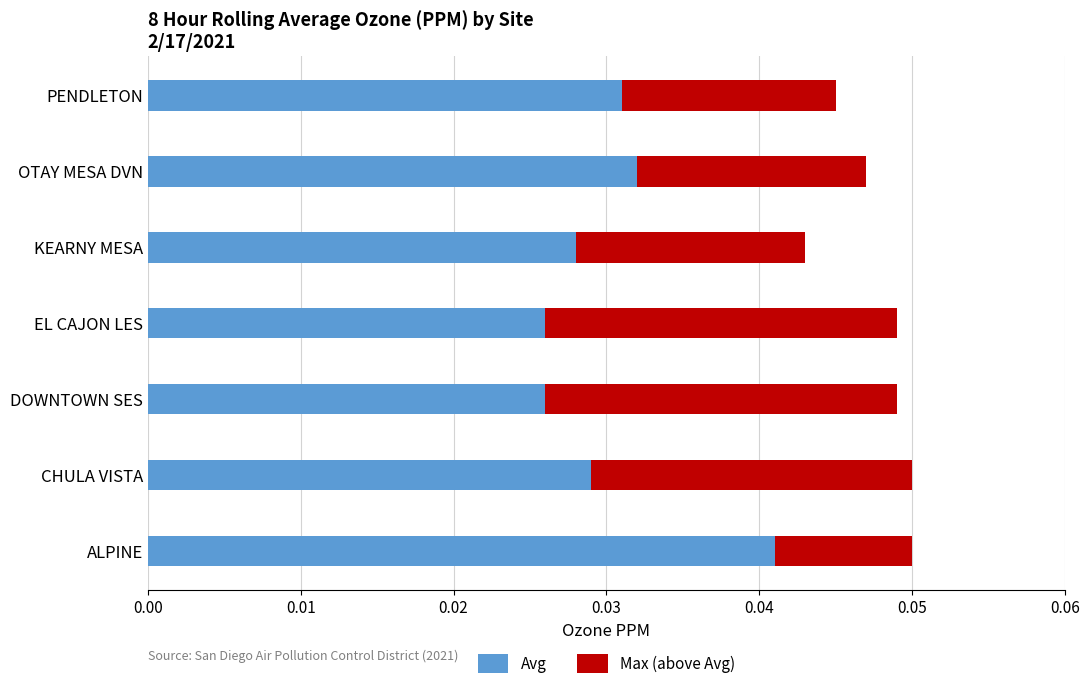

Count the Avg values in the range 0 to 1.

7